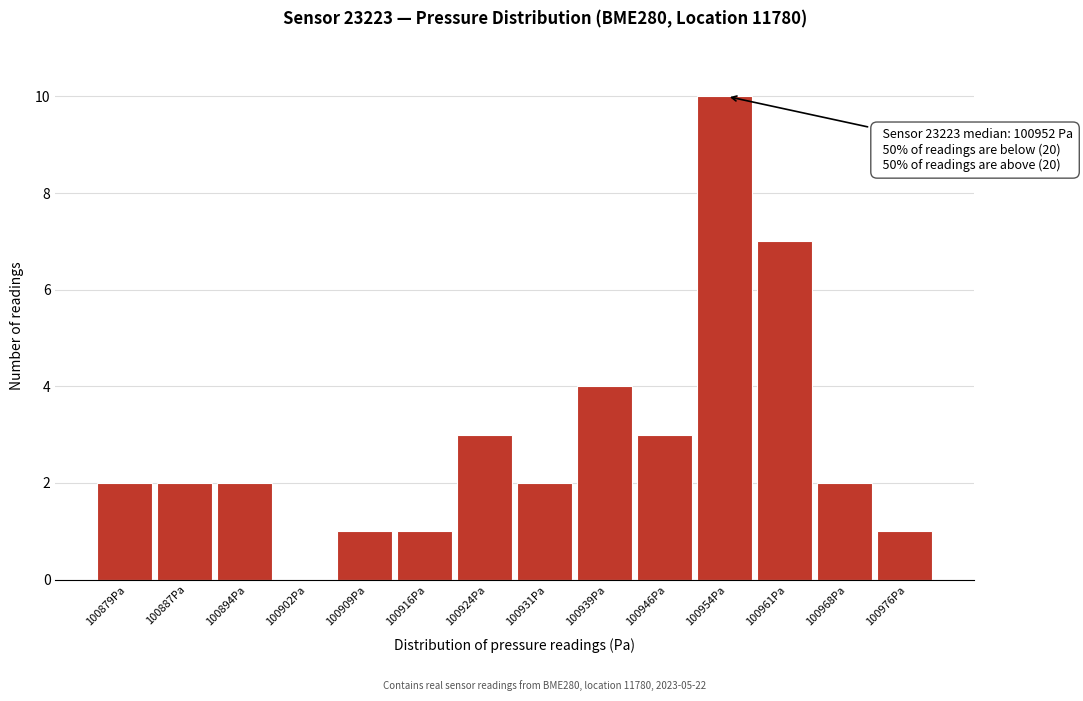

Reading left to right, what are all the values shown in this chart?

100879Pa=2	100887Pa=2	100894Pa=2	100902Pa=0	100909Pa=1	100916Pa=1	100924Pa=3	100931Pa=2	100939Pa=4	100946Pa=3	100954Pa=10	100961Pa=7	100968Pa=2	100976Pa=1